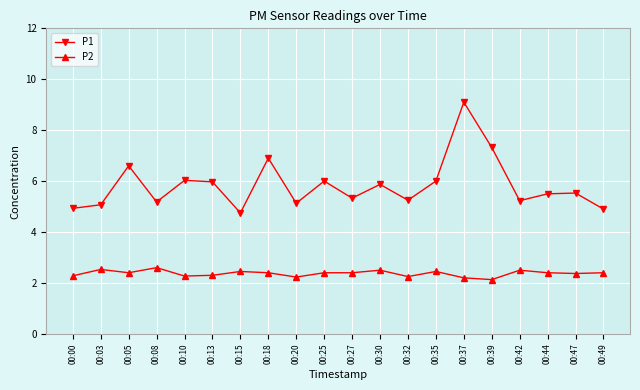

What is the value of the P1 point at the 15th from the left?

9.1